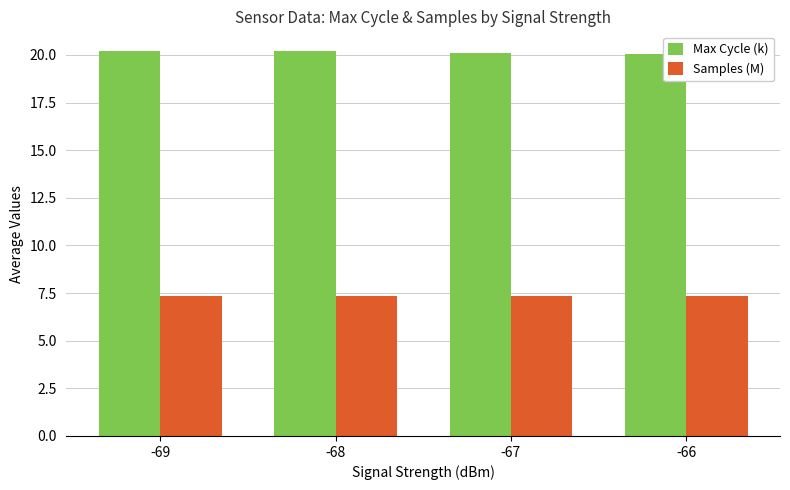

What is the minimum value for Max Cycle (k)?

20.0